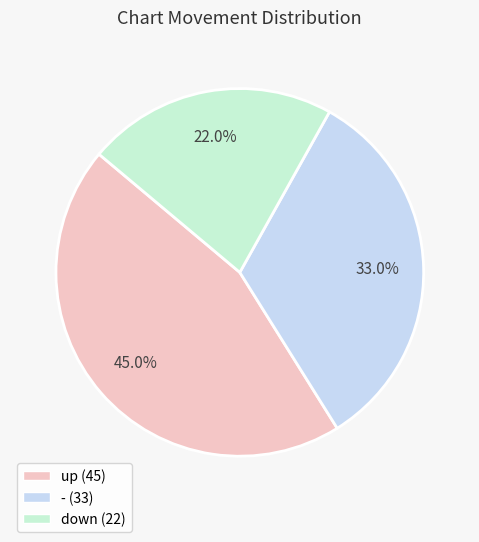

Does - account for over 50% of the chart?

No